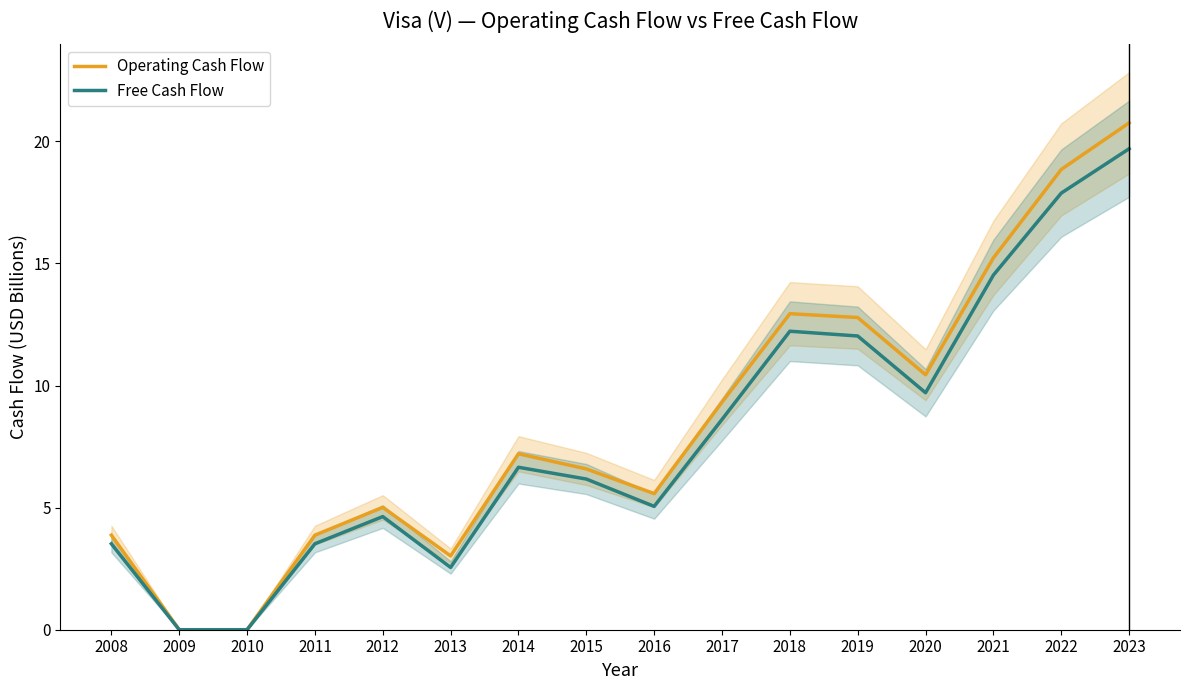

How many positive values does the Operating Cash Flow series have?

14